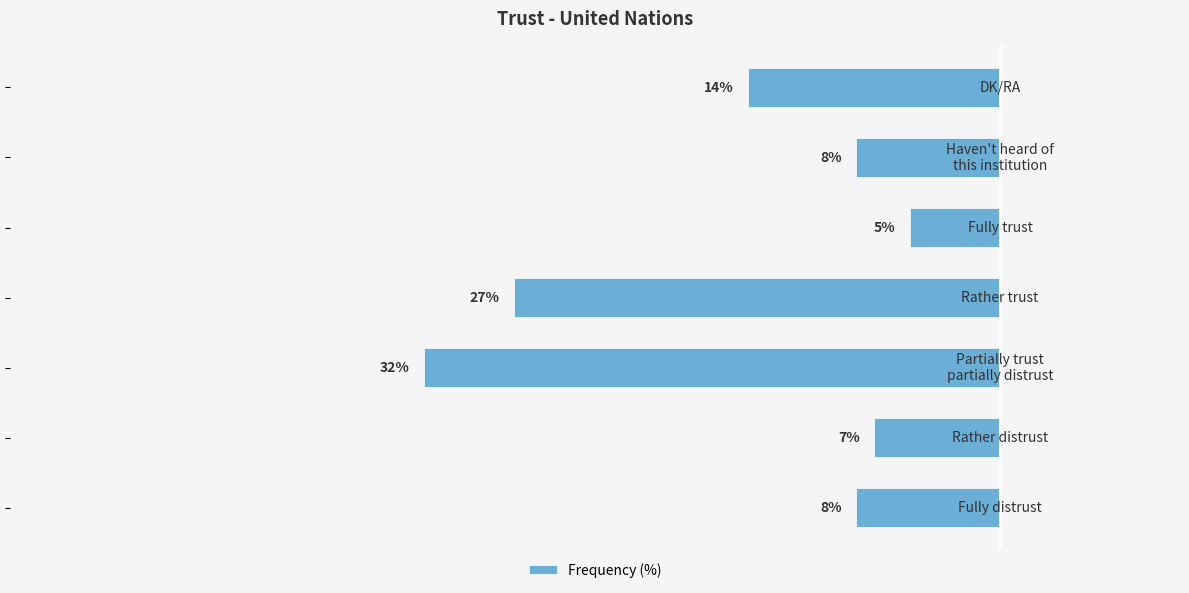

Does the chart contain any negative values?

Yes